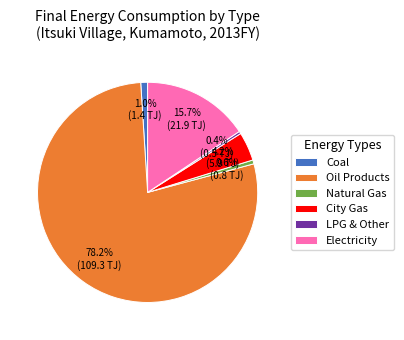

Which has a higher value, Oil Products or Electricity?

Oil Products